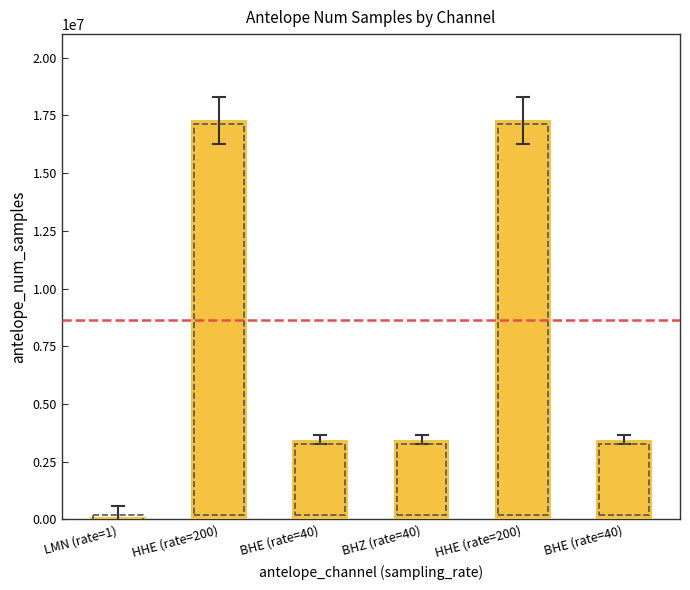

How many data points does each series have?

6